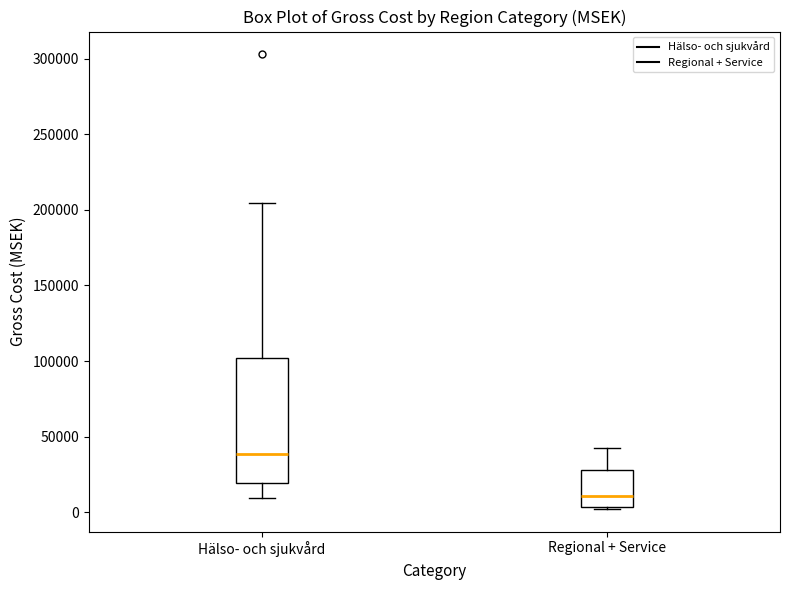

Which box's median line is the lowest?

Regional + Service